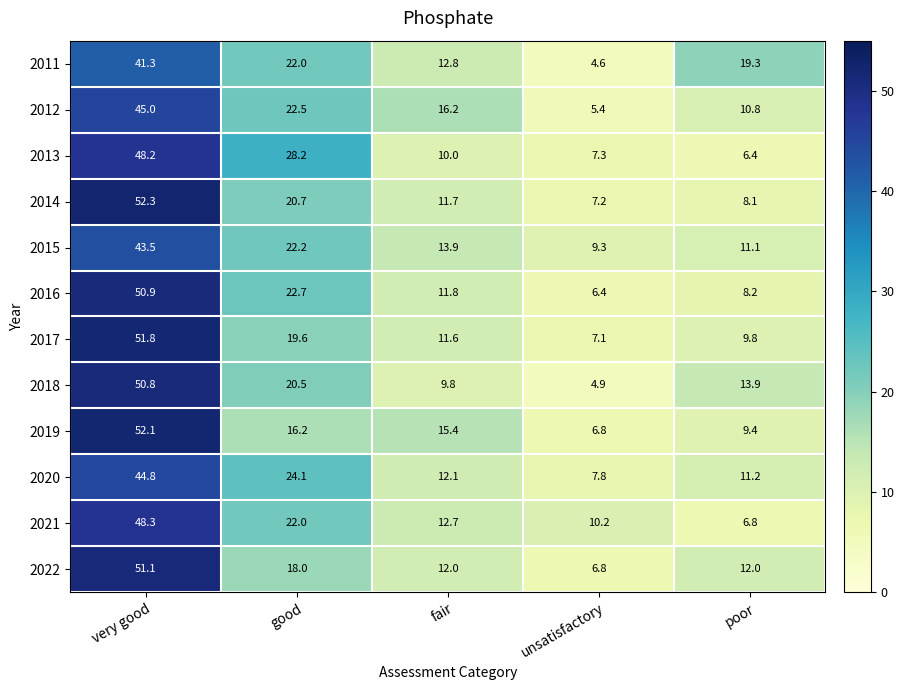

What is the difference between the highest and lowest values at unsatisfactory?

5.6